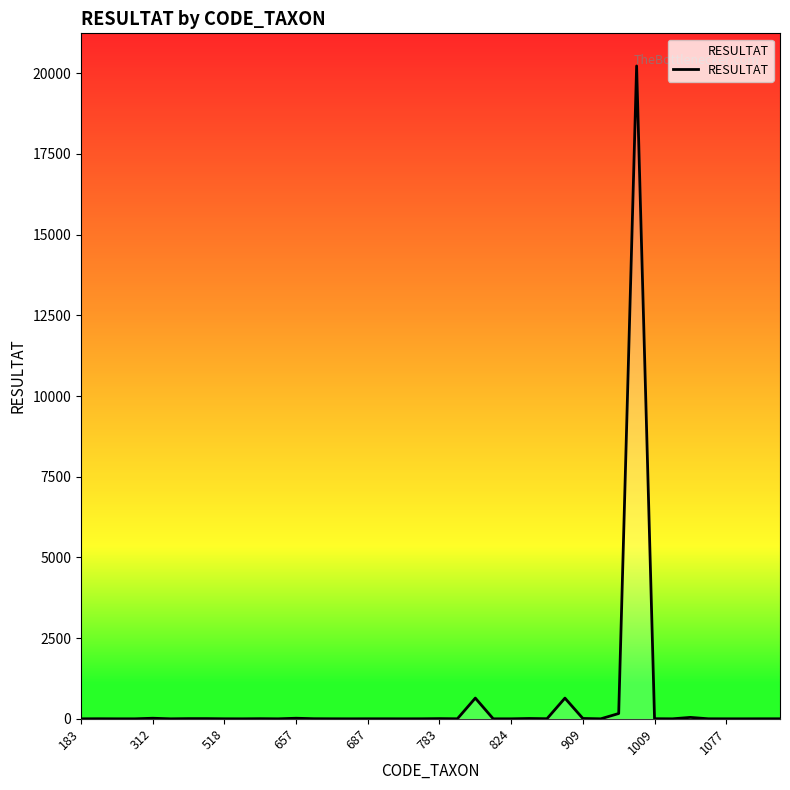

What is the difference between the maximum and minimum values?

20224